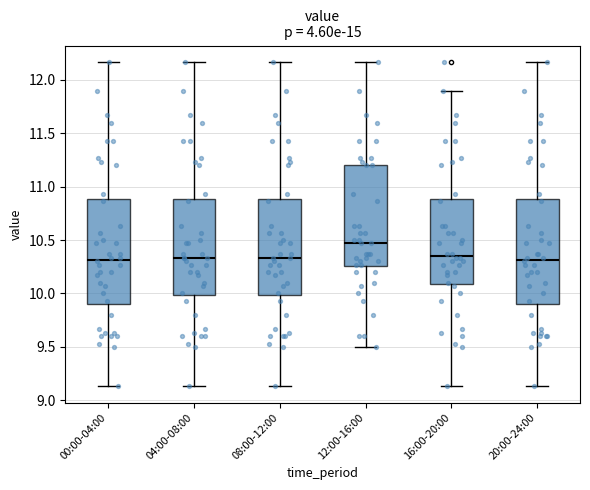

Reading left to right, transcribe this box plot: for each box, give where its median line is, the range the box spans, and where its two whiskers end, as read against the y-axis. The values are not printed on the chart, so give them approximately, as read against the axis.

00:00-04:00: median 10.30, box 9.90 to 10.90, whiskers 9.15 to 12.15
04:00-08:00: median 10.35, box 10.00 to 10.90, whiskers 9.15 to 12.15
08:00-12:00: median 10.35, box 10.00 to 10.90, whiskers 9.15 to 12.15
12:00-16:00: median 10.45, box 10.25 to 11.20, whiskers 9.50 to 12.15
16:00-20:00: median 10.35, box 10.10 to 10.90, whiskers 9.15 to 11.90
20:00-24:00: median 10.30, box 9.90 to 10.90, whiskers 9.15 to 12.15